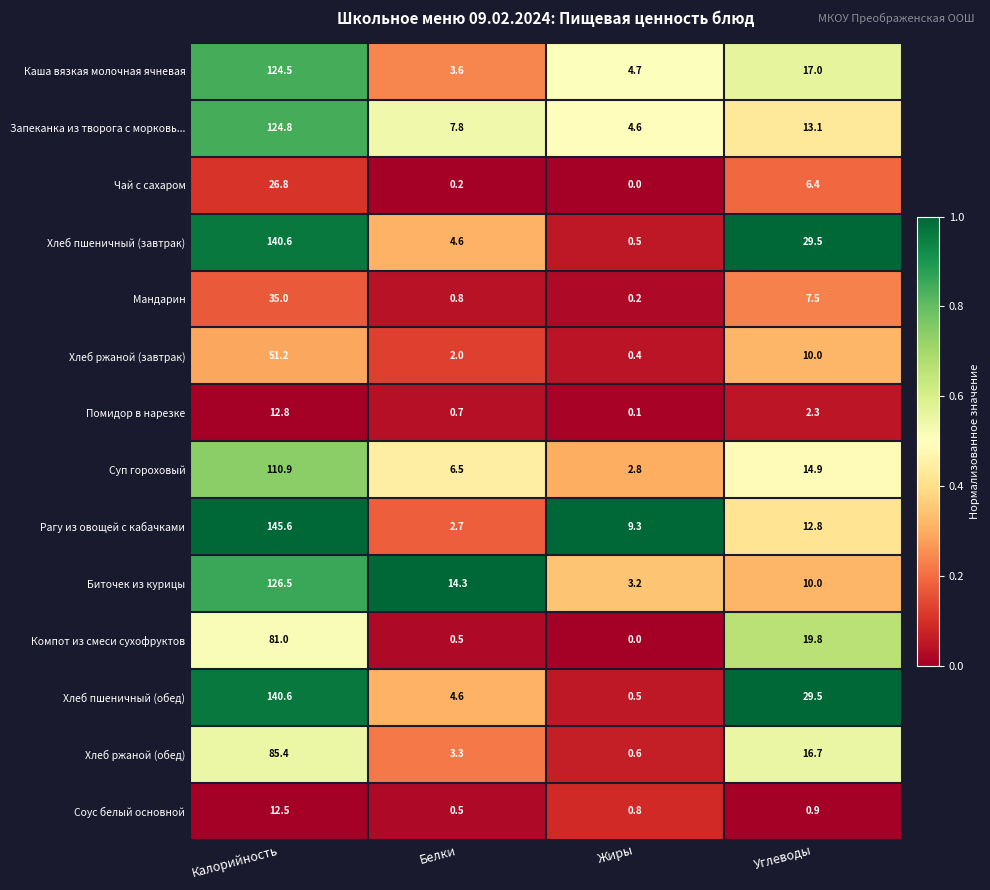

What is the total value across all series at Калорийность?

1218.2